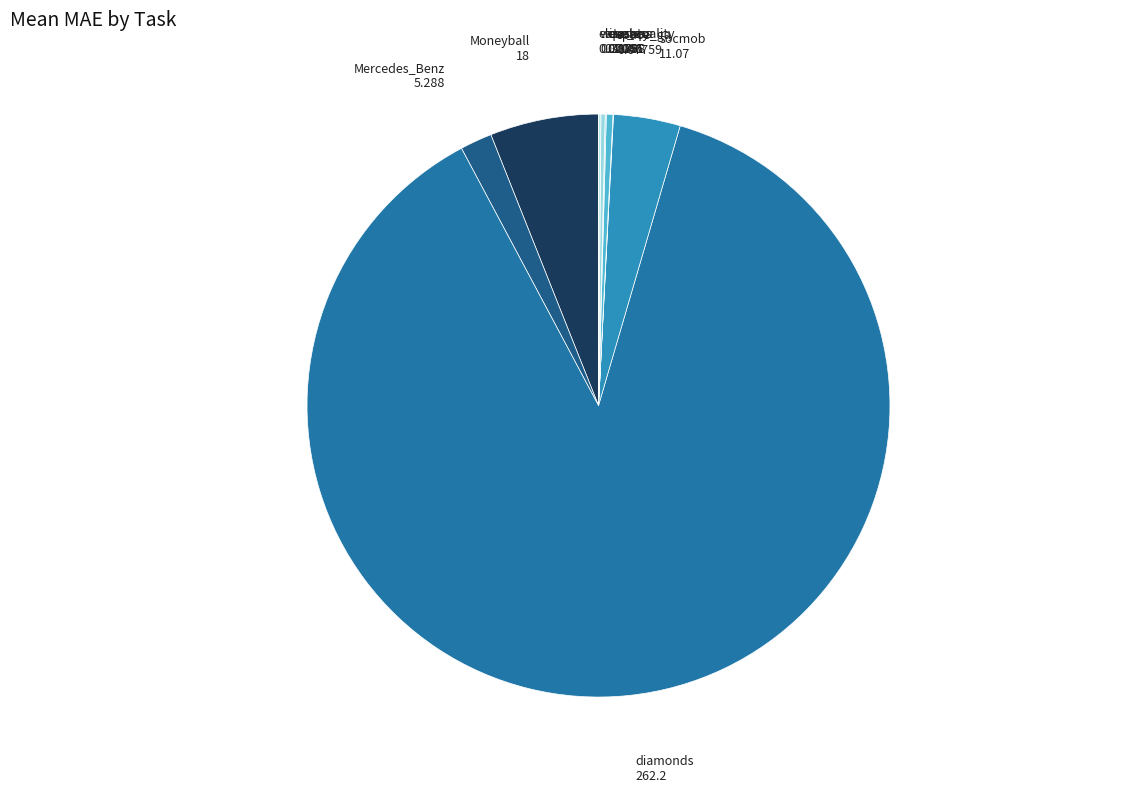

Which slice is the largest?

diamonds